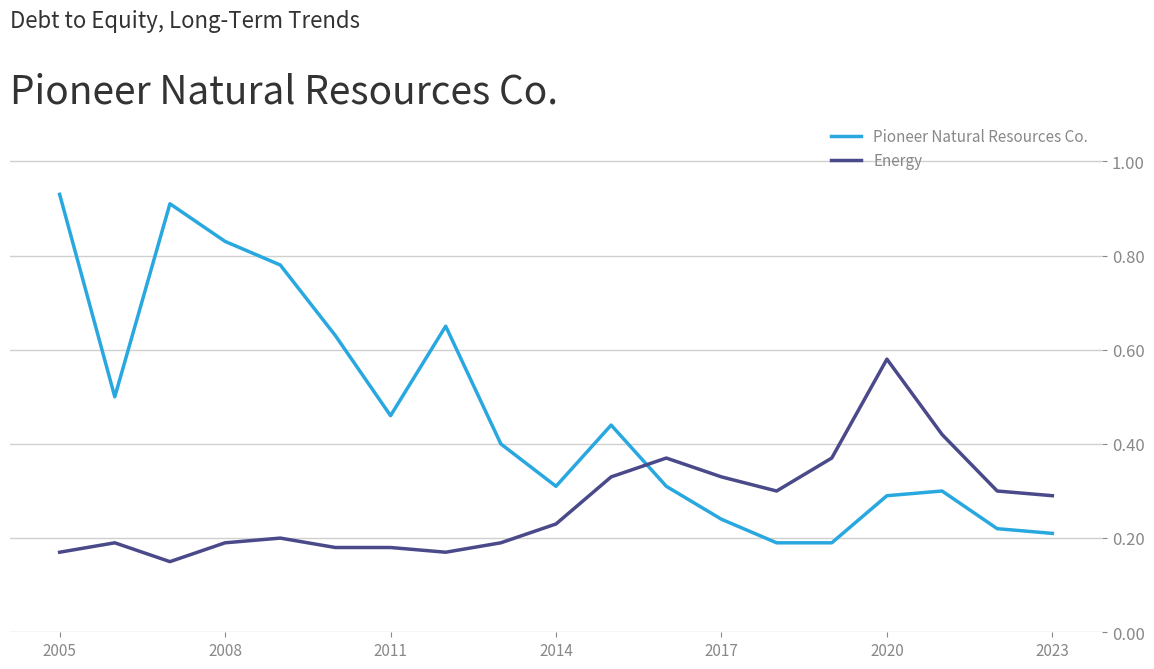

Rank the series by their maximum value, from highest to lowest.

Pioneer Natural Resources Co., Energy